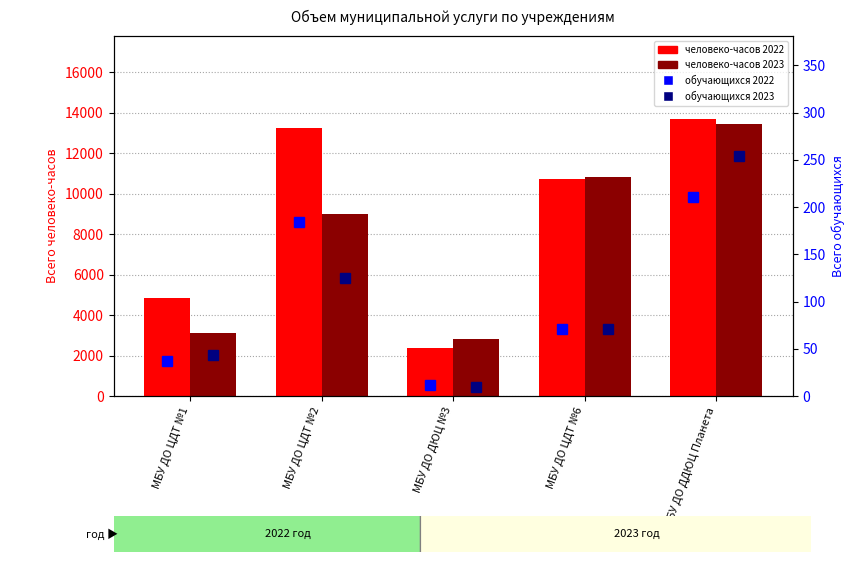

What are all the series names shown in the legend?

человеко-часов 2022, человеко-часов 2023, обучающихся 2022, обучающихся 2023